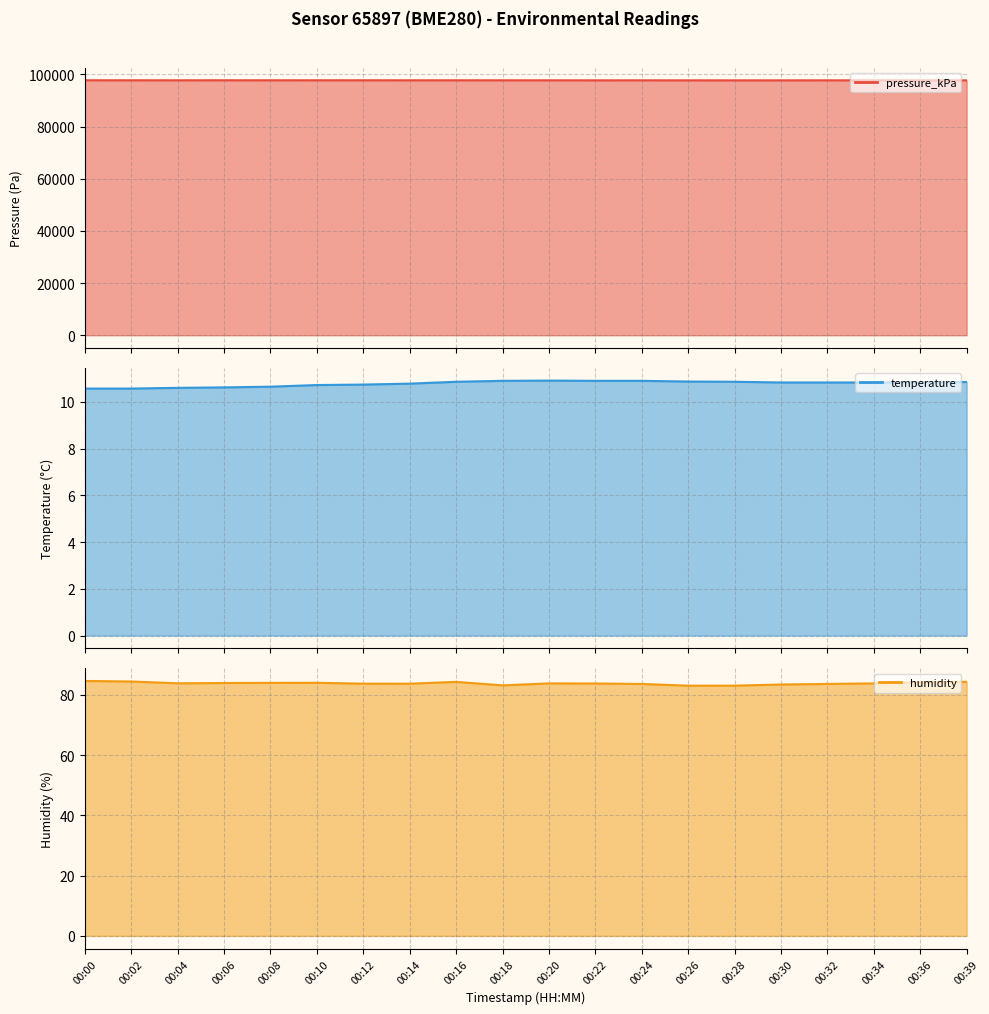

Count the number of categories in the chart.

20